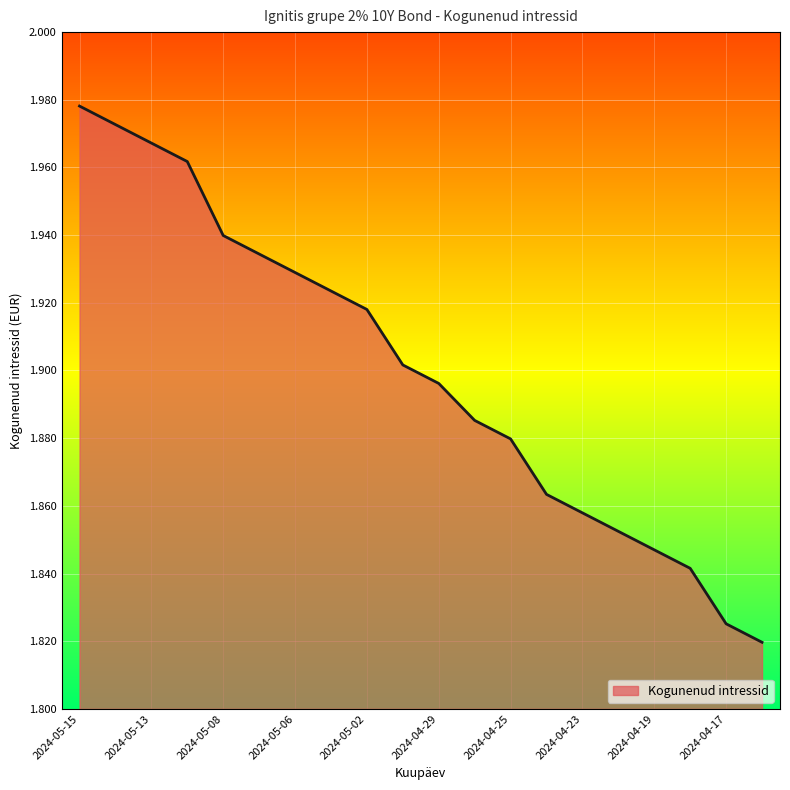

True or false: the data has more than 1 interior local peaks.

False